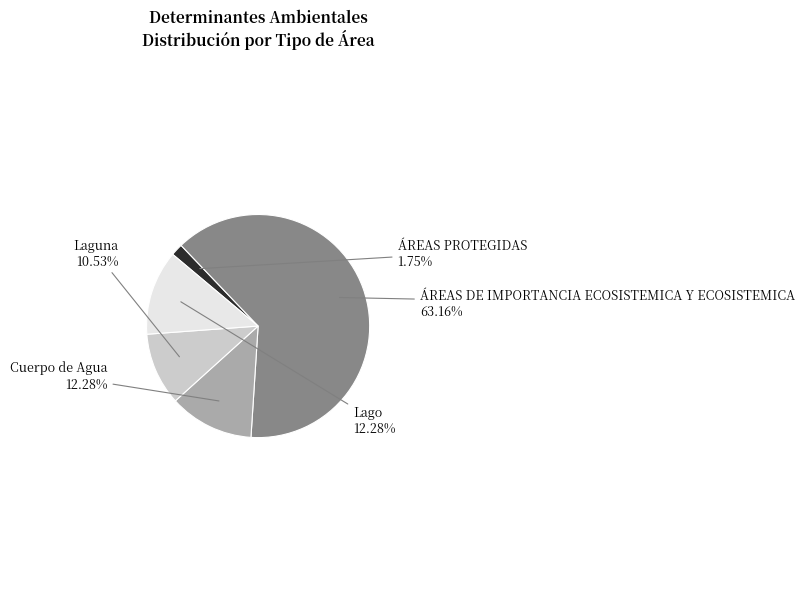

To the nearest percent, what is the combined percentage of Lago and Cuerpo de Agua?

25%